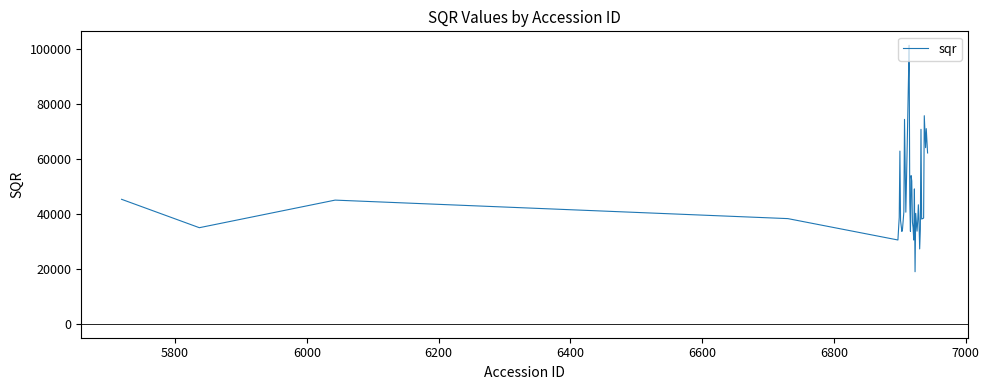

What is the greatest value displayed?

101199.8